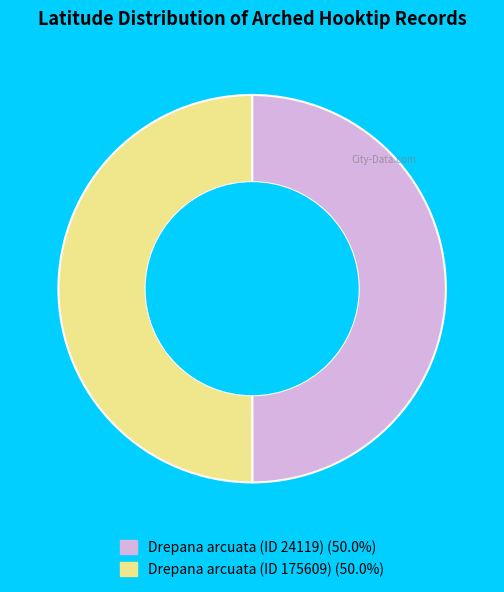

Combined, do Drepana arcuata (ID 24119) and Drepana arcuata (ID 175609) account for over 50%?

Yes